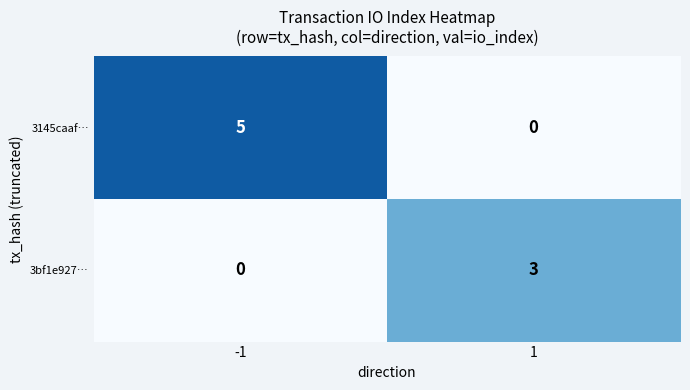

At which category is the sum across all series the highest?

-1